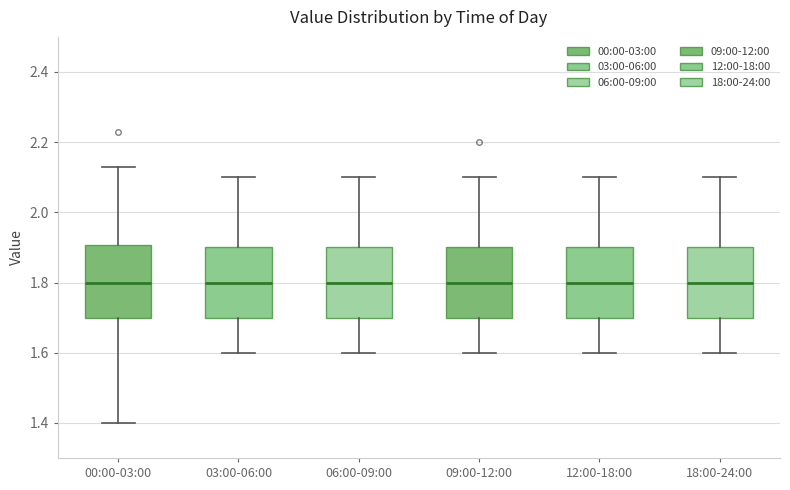

Reading left to right, read every box against the y-axis: the position of its median line, the range the box covers, and the ends of its whiskers. The values are not printed on the chart, so give them approximately, as read against the axis.

00:00-03:00: median 1.80, box 1.70 to 1.90, whiskers 1.40 to 2.14
03:00-06:00: median 1.80, box 1.70 to 1.90, whiskers 1.60 to 2.10
06:00-09:00: median 1.80, box 1.70 to 1.90, whiskers 1.60 to 2.10
09:00-12:00: median 1.80, box 1.70 to 1.90, whiskers 1.60 to 2.10
12:00-18:00: median 1.80, box 1.70 to 1.90, whiskers 1.60 to 2.10
18:00-24:00: median 1.80, box 1.70 to 1.90, whiskers 1.60 to 2.10